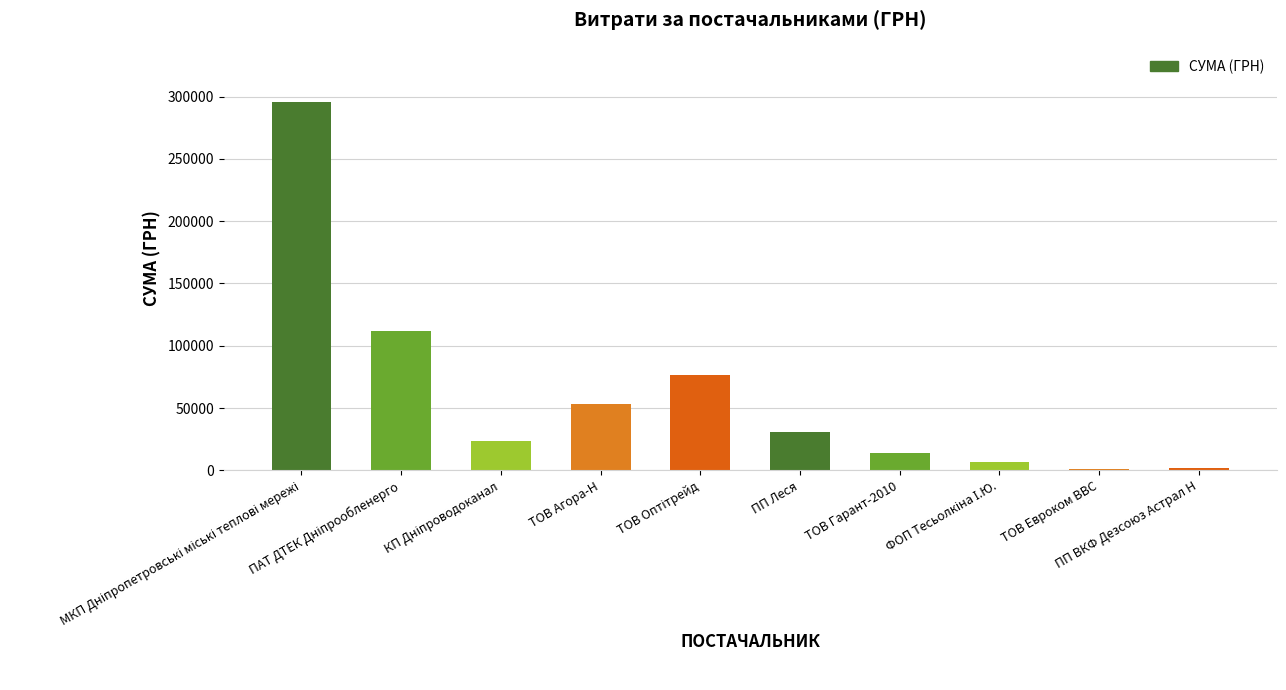

What is the change in value from ТОВ Агора-Н to ТОВ Евроком ВВС?

-51762.6